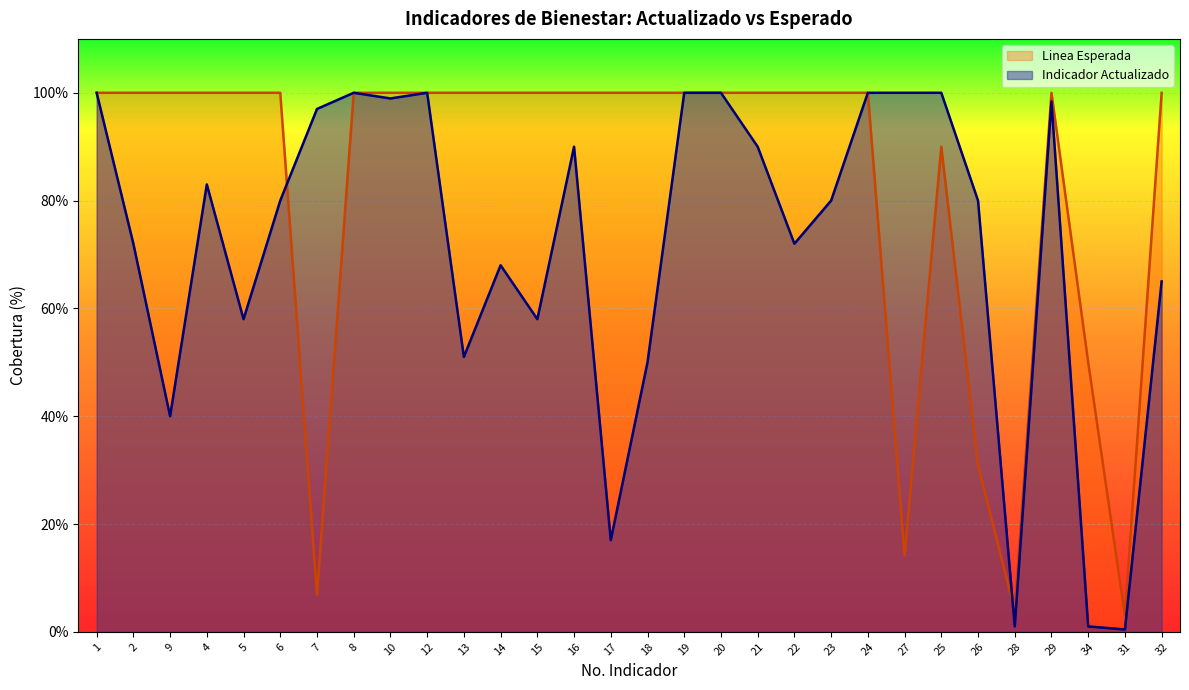

Which series ends up on top after the final intersection of Indicador Actualizado and Linea Esperada?

Linea Esperada